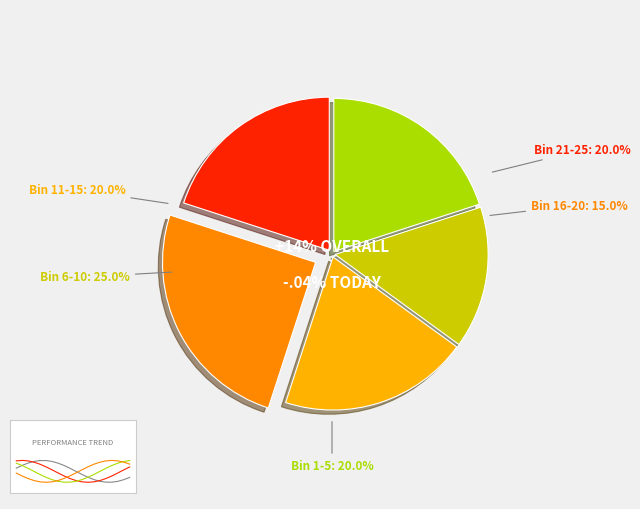

Is 27 the majority of the pie?

No